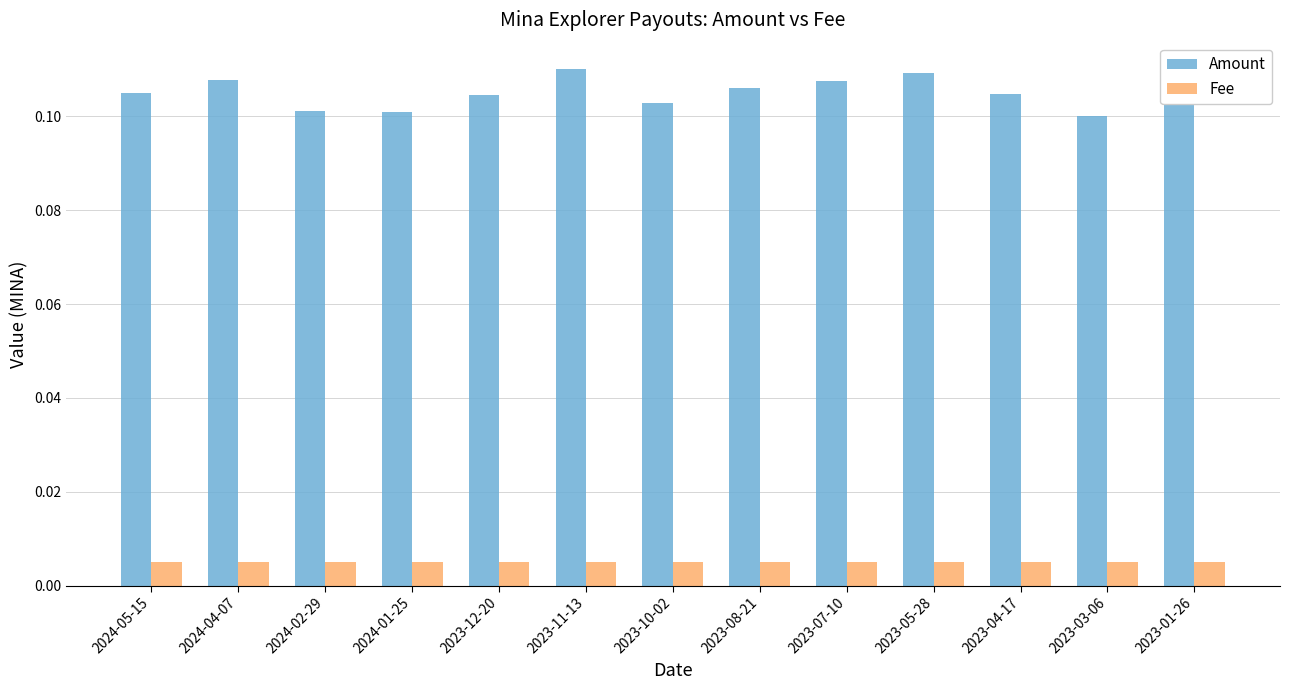

Which series has the largest range (max minus min)?

Amount